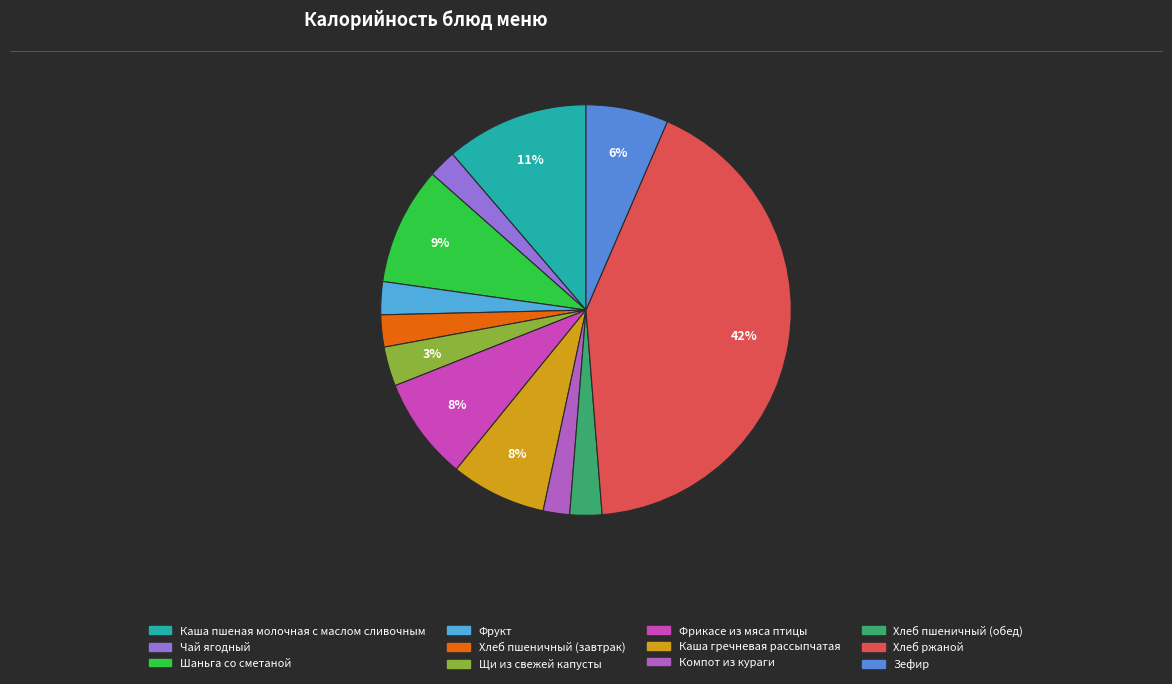

Is it true that Компот из кураги is 2% of the pie?

True